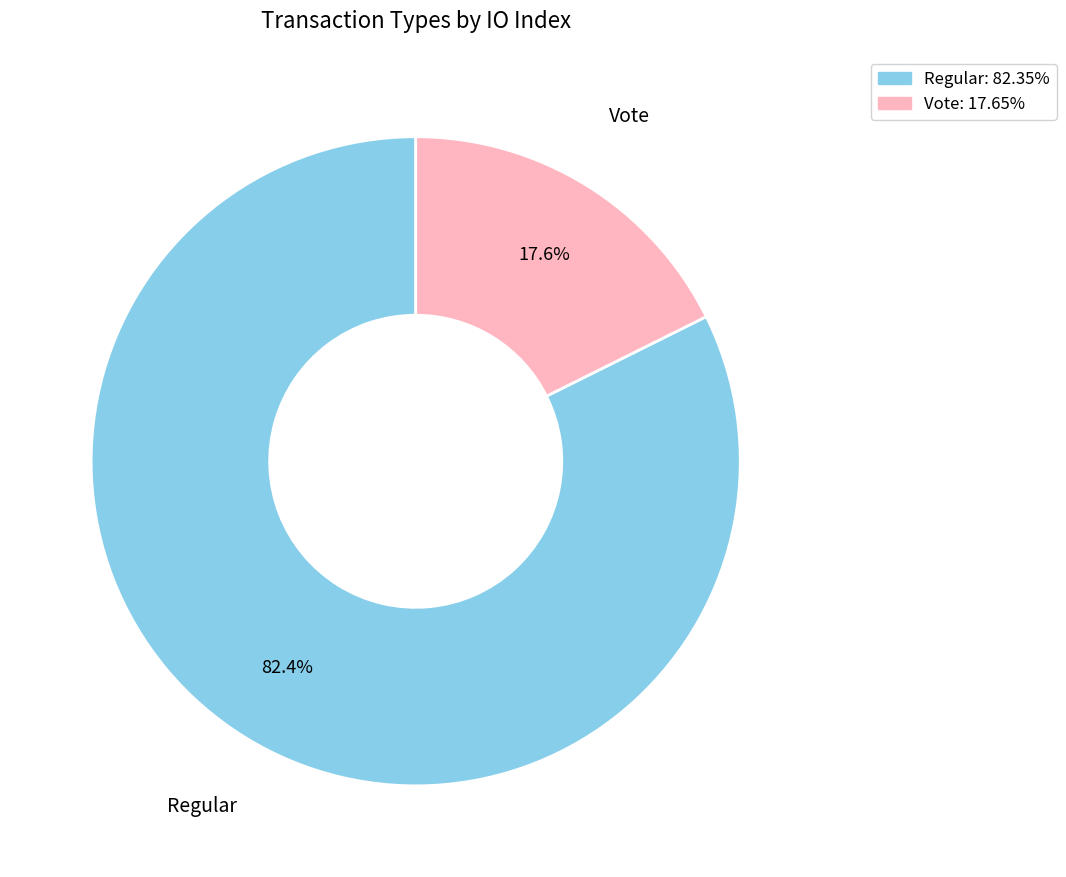

To the nearest percent, what is the combined percentage of Regular and Vote?

100%